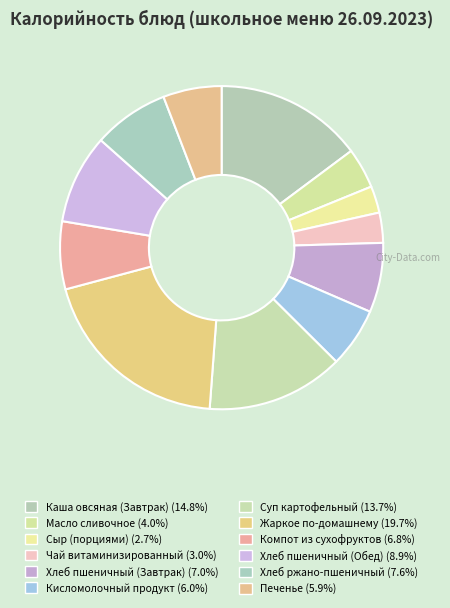

Count the number of slices in the pie.

12